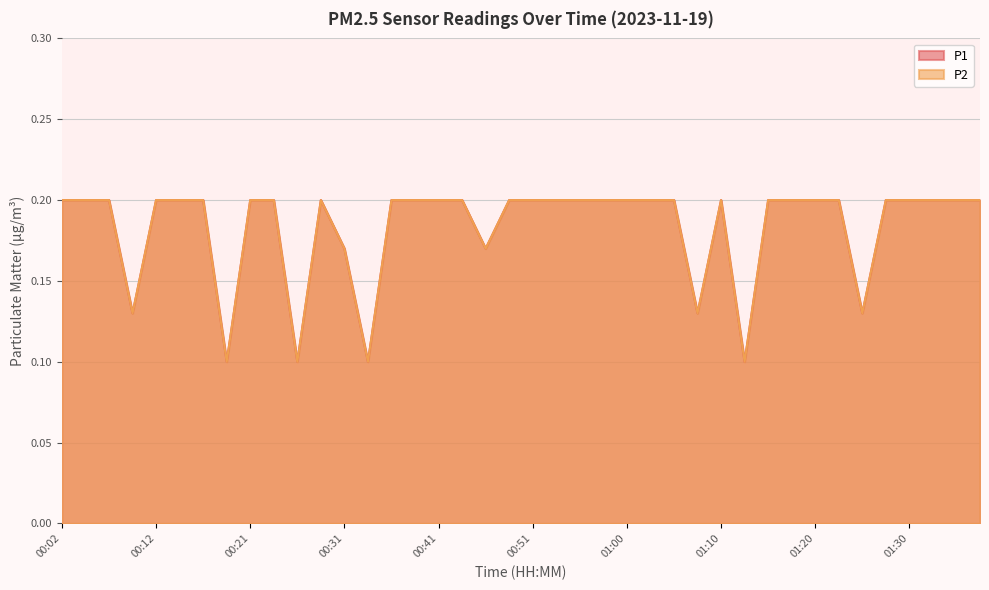

What are all the series names shown in the legend?

P1, P2